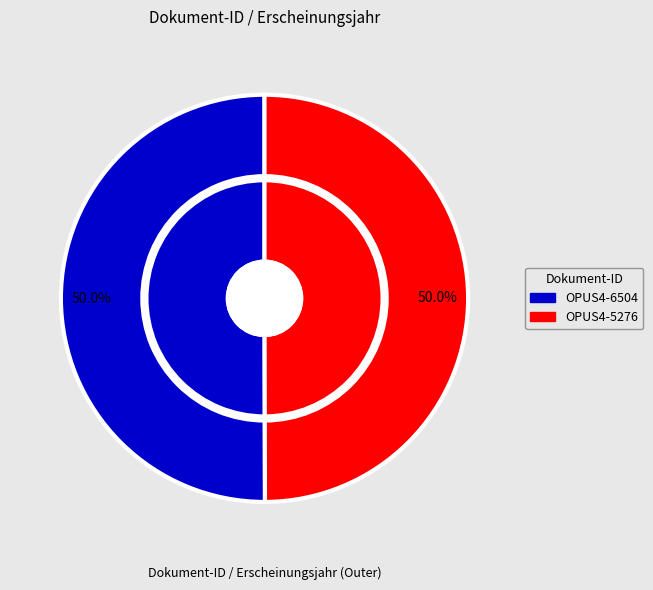

To the nearest percent, what is the average slice percentage?

50%